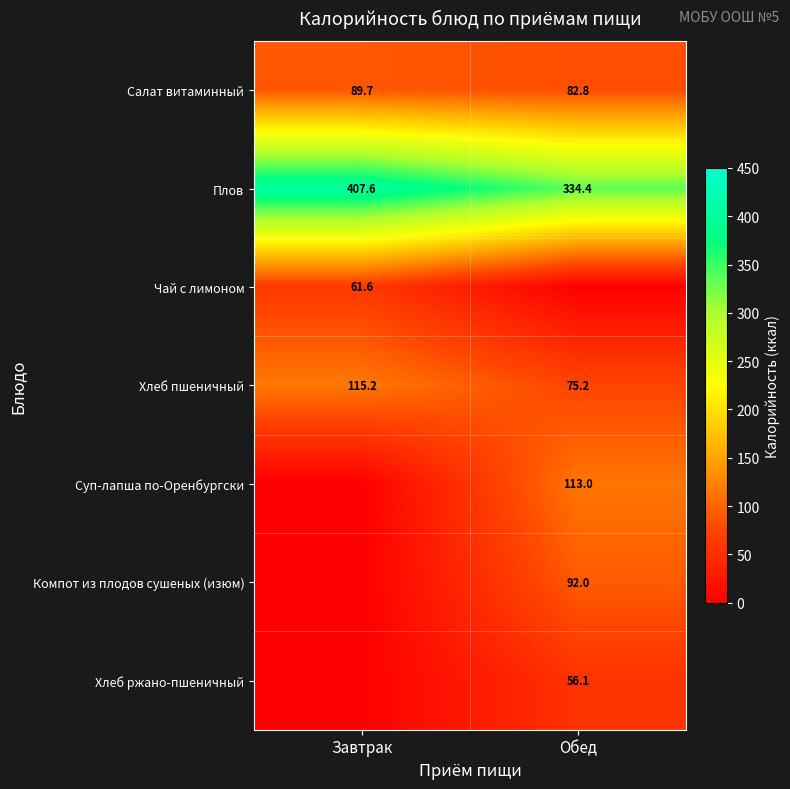

What is the highest value of the Плов series?

407.6